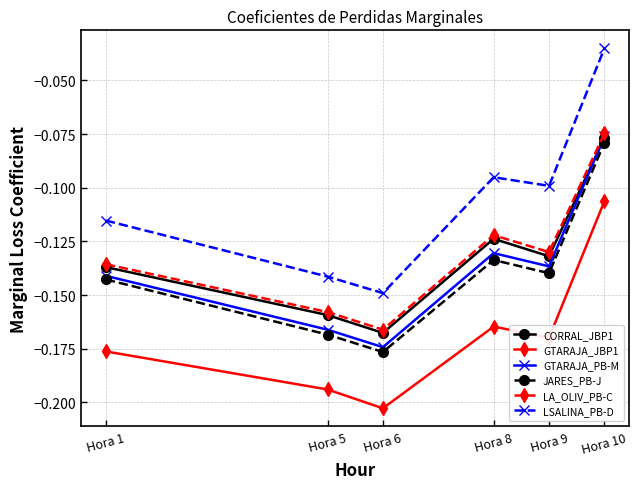

The LSALINA_PB-D series shows -0.0 at Hora 9. True or false?

False